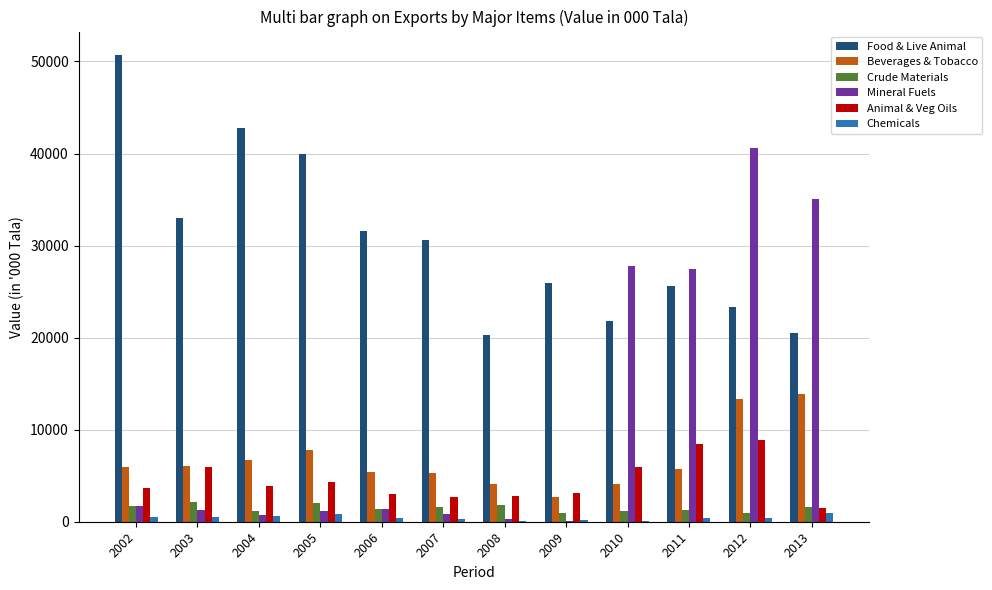

What is the sum of all Animal & Veg Oils values?

54190.2